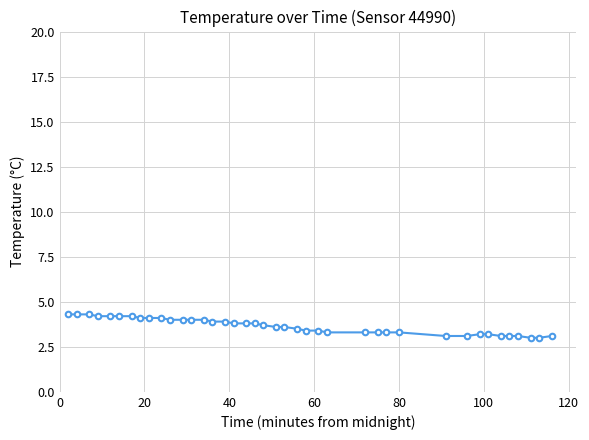

How many series are shown in this chart?

1